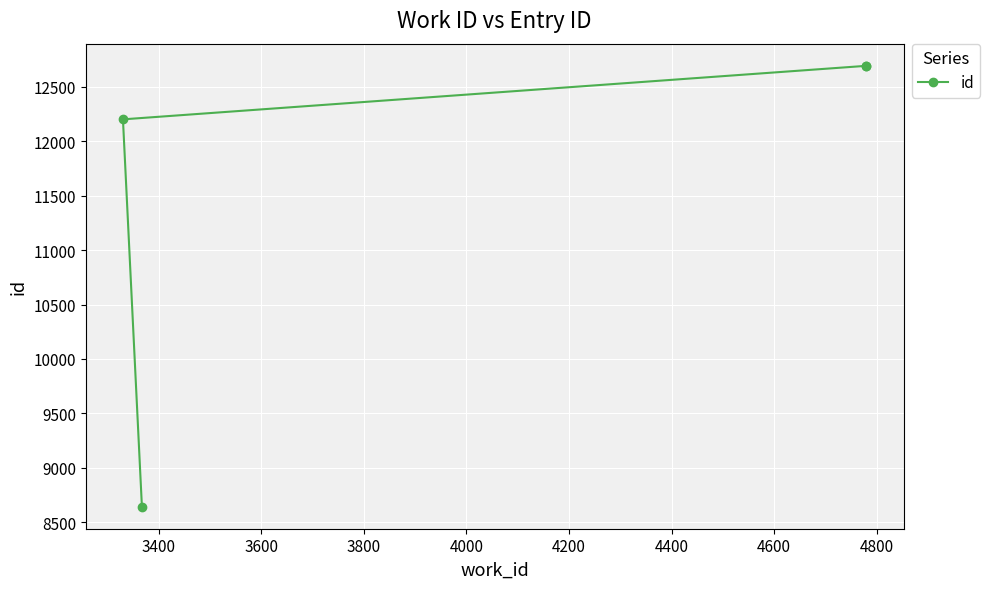

What is the maximum value shown in the chart?

12695